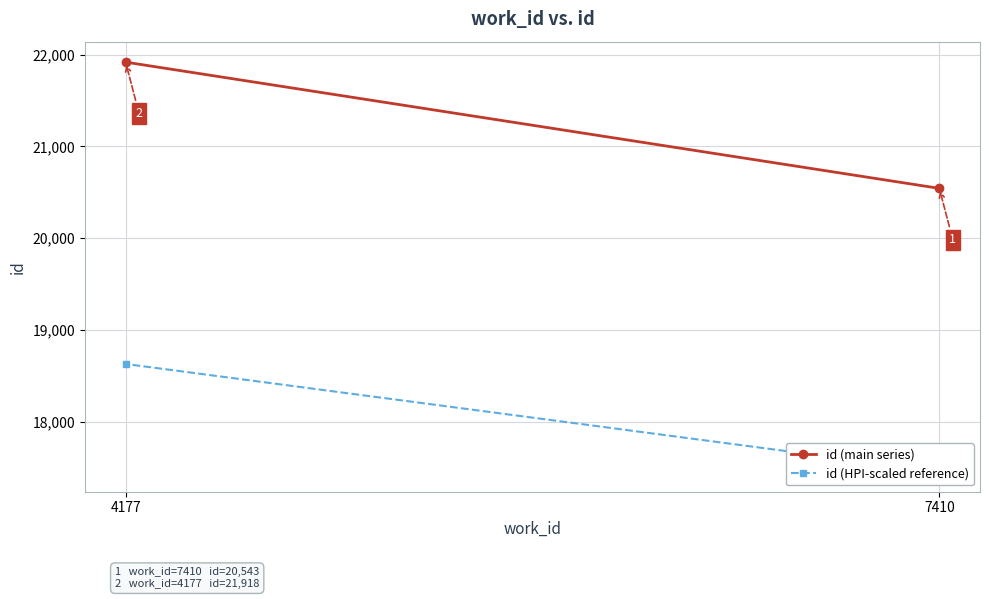

Reading left to right, what are all the values shown in this chart?

id (main series): 7410=20543.0	4177=21918.0
id (HPI-scaled reference): 7410=17461.5	4177=18630.3